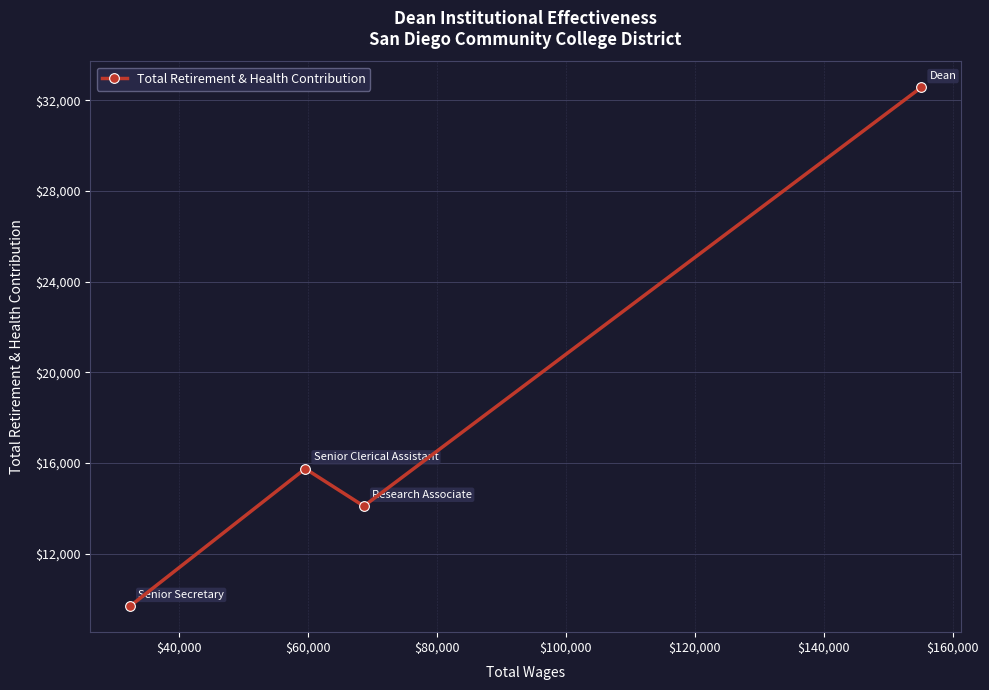

How many interior local valleys (lower than both neighbors) does the data have?

1